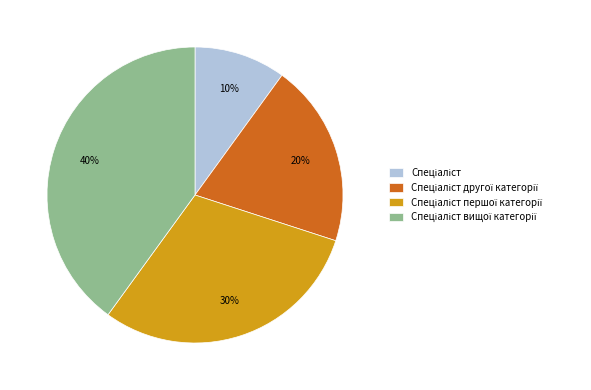

To the nearest percent, what is the average slice percentage?

25%